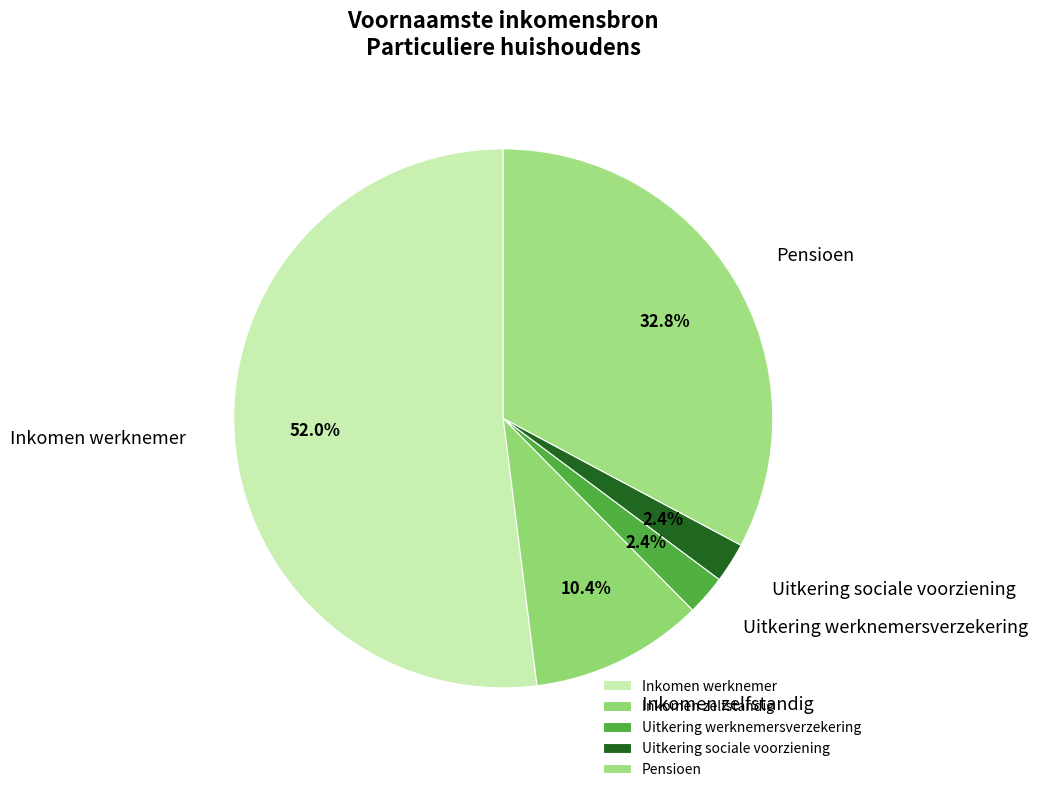

What percentage is the Pensioen slice, to the nearest percent?

33%